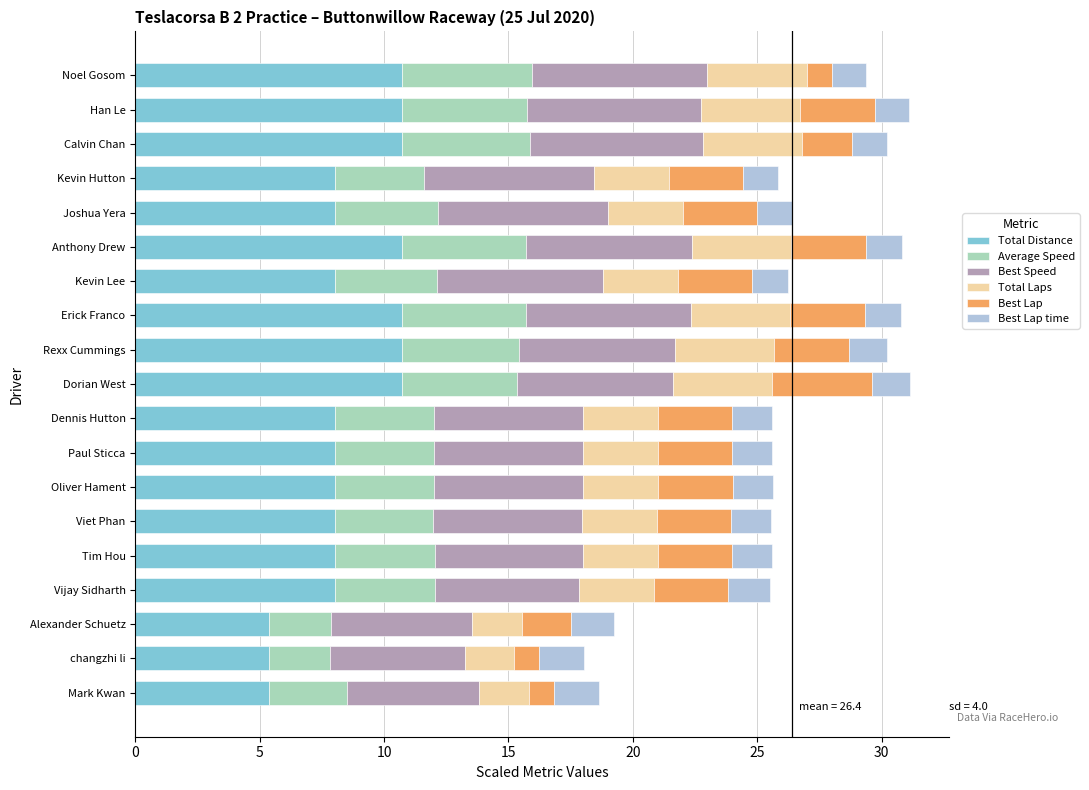

What is the total value across all series at Calvin Chan?

30.2